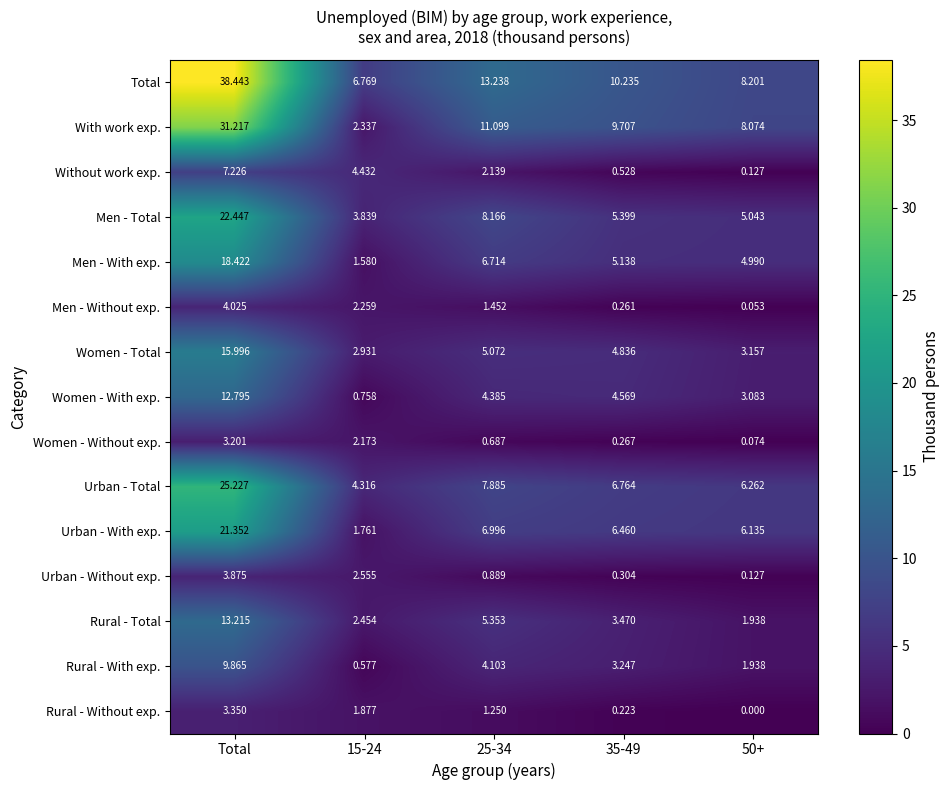

At which label does Women - With exp. reach its peak?

Total